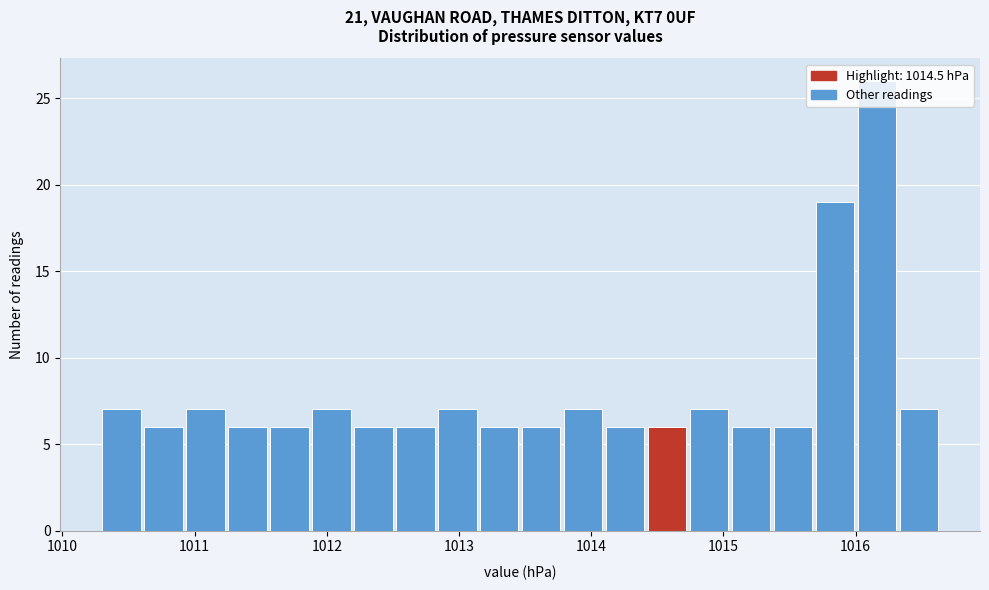

Read against the x-axis, roughly where is the centre of the tallest bar?

1016.2